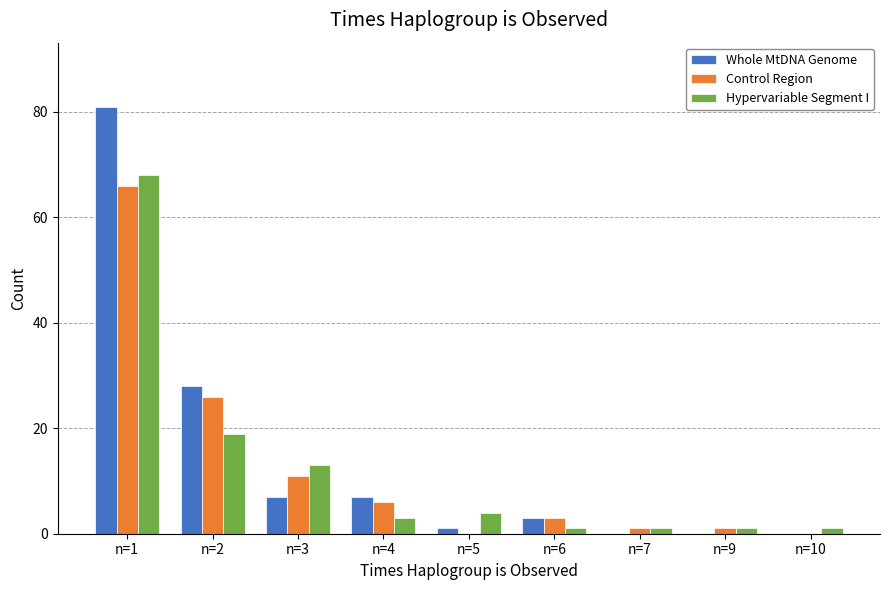

What is the difference between the Control Region values at n=1 and n=2?

40